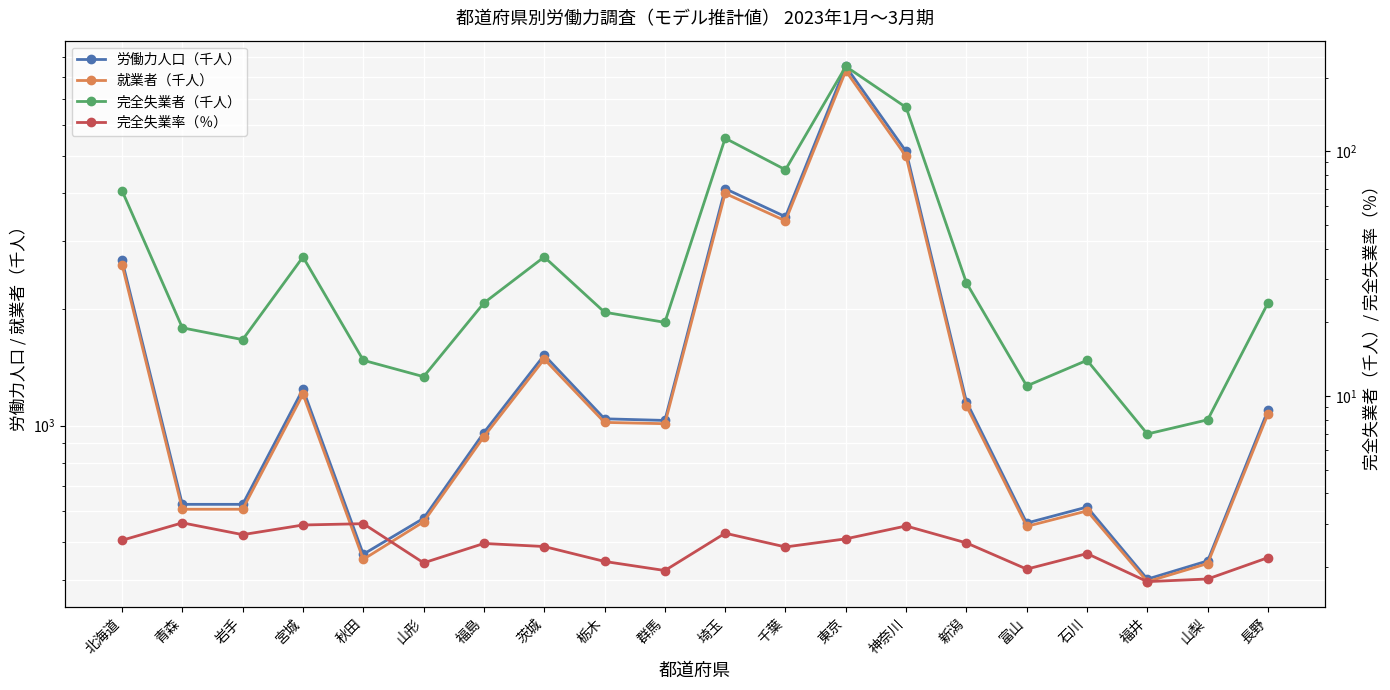

At which category is the sum across all series the highest?

東京